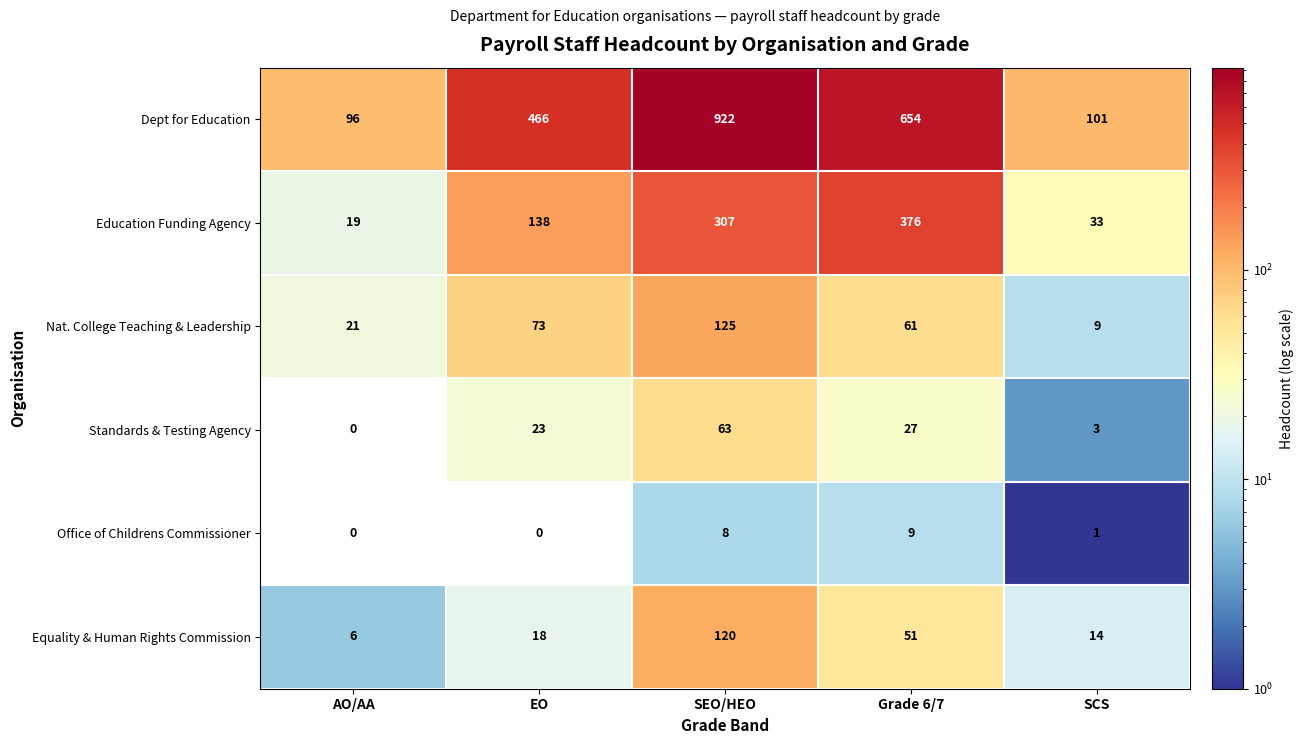

Reading left to right, extract all data points from this chart.

Dept for Education: 96	466	922	654	101
Education Funding Agency: 19	138	307	376	33
Nat. College Teaching & Leadership: 21	73	125	61	9
Standards & Testing Agency: 0	23	63	27	3
Office of Childrens Commissioner: 0	0	8	9	1
Equality & Human Rights Commission: 6	18	120	51	14